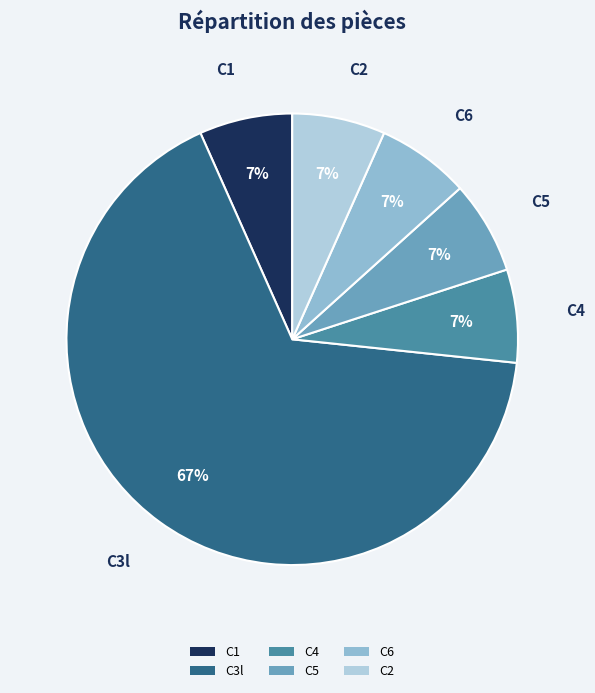

What is the largest slice in the pie chart?

C3l